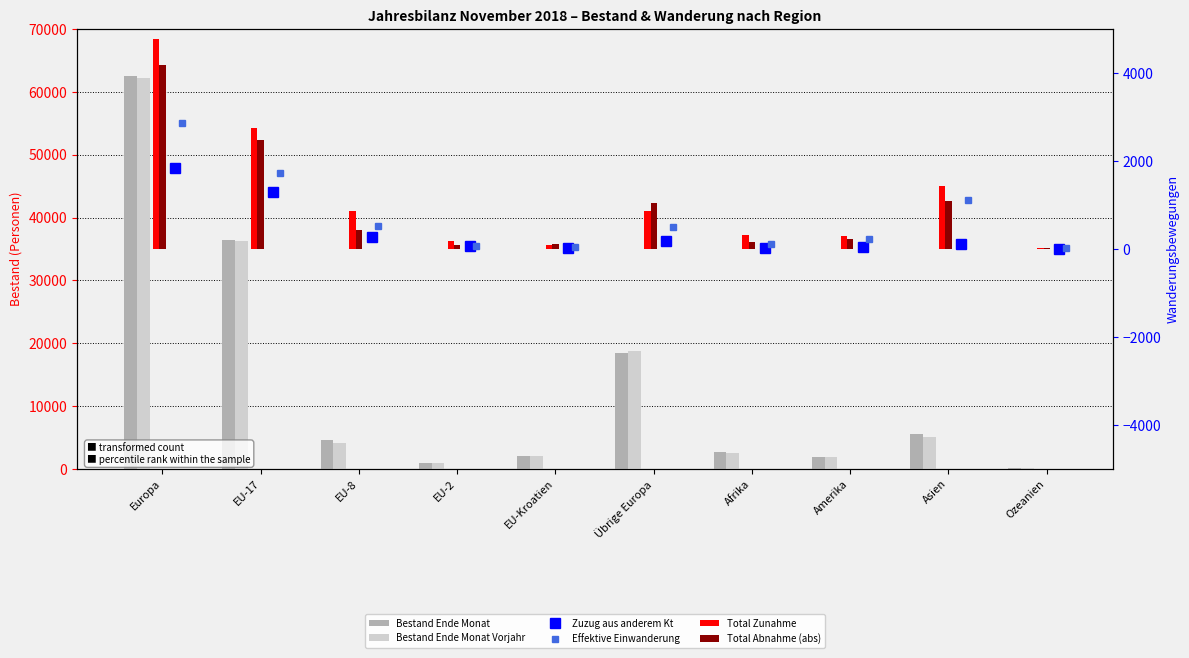

What are all the series names shown in the legend?

Bestand Ende Monat, Bestand Ende Monat Vorjahr, Zuzug aus anderem Kt, Effektive Einwanderung, Total Zunahme, Total Abnahme (abs)